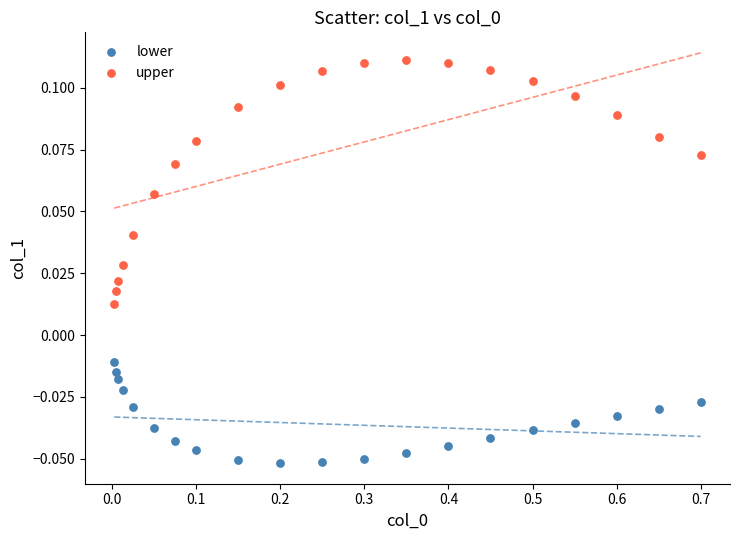

Which series contains the lowest Y value?

lower